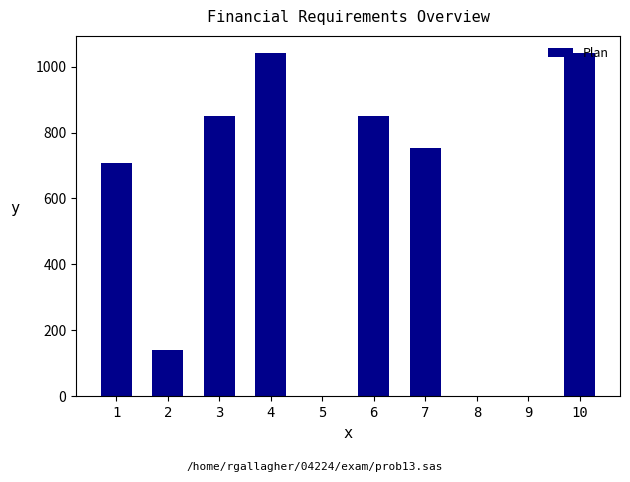

What is the maximum value shown in the chart?

1041.7